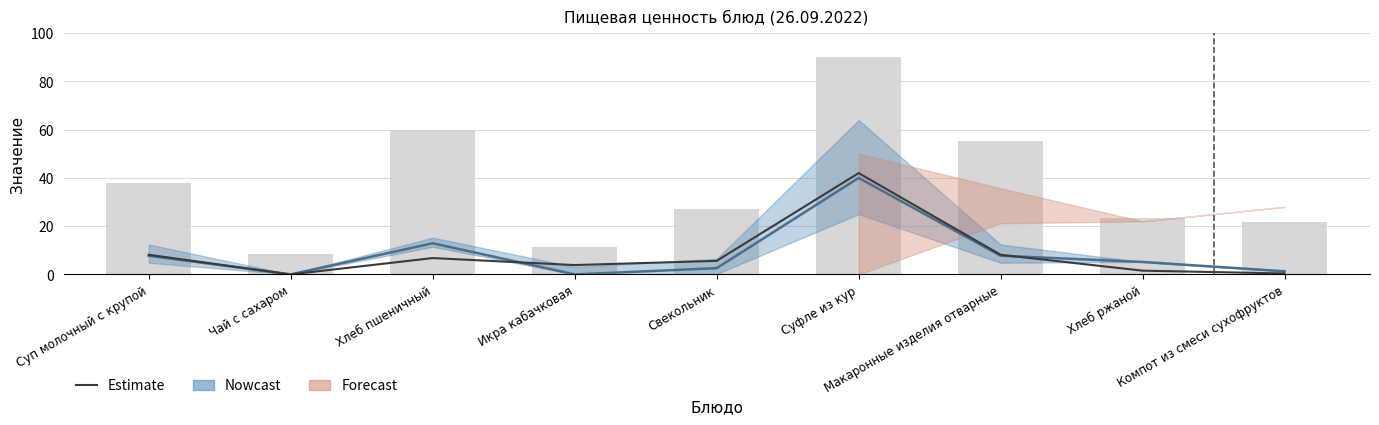

What is the difference between the second highest and minimum values?

8.1